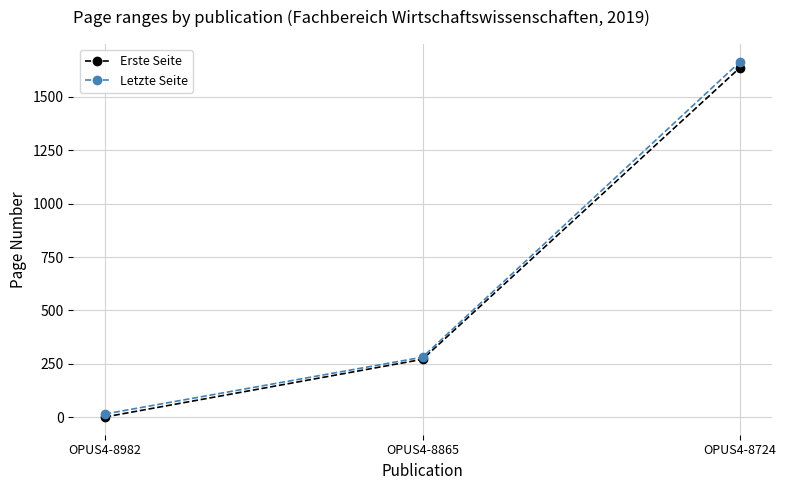

How many series are shown in this chart?

2